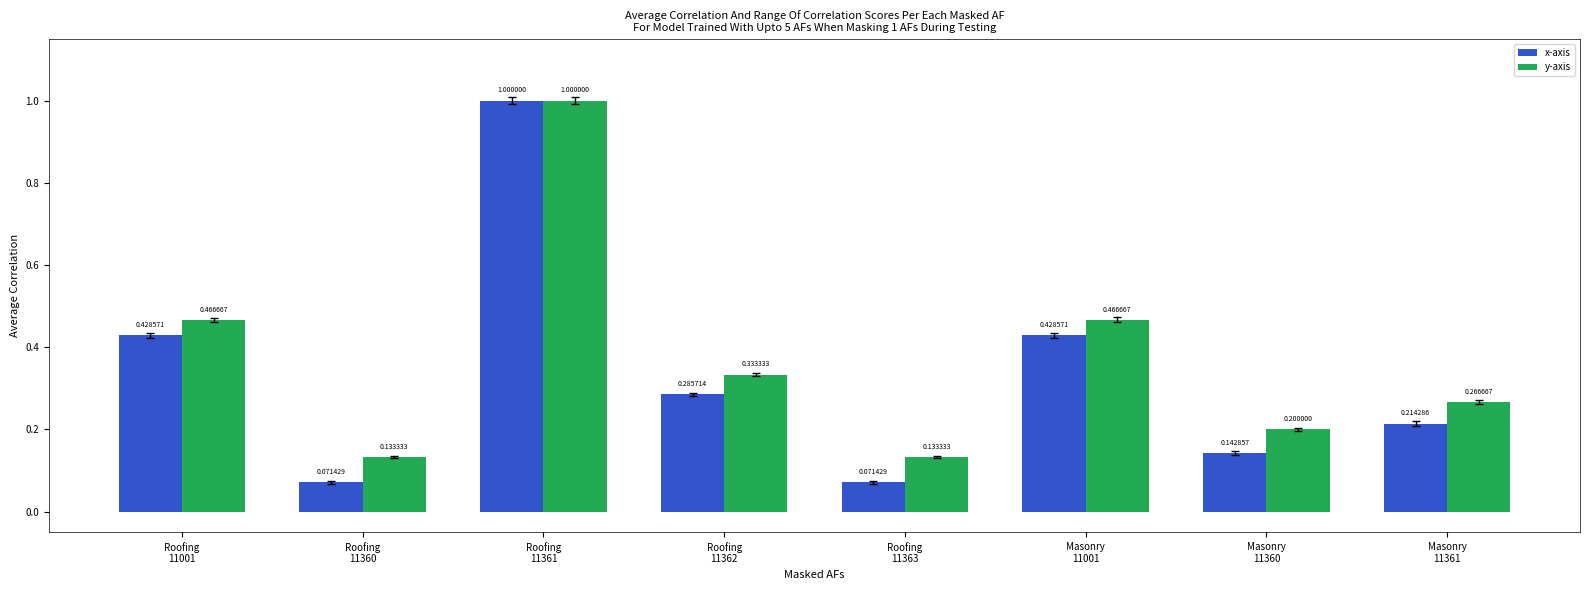

What is the difference between the maximum and minimum values in the y-axis series?

0.9